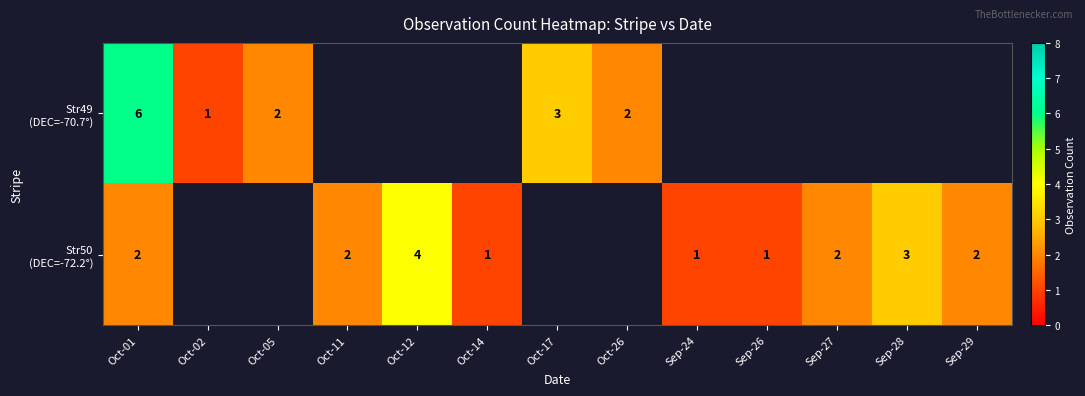

What is the difference between the highest and lowest values at Oct-01?

4